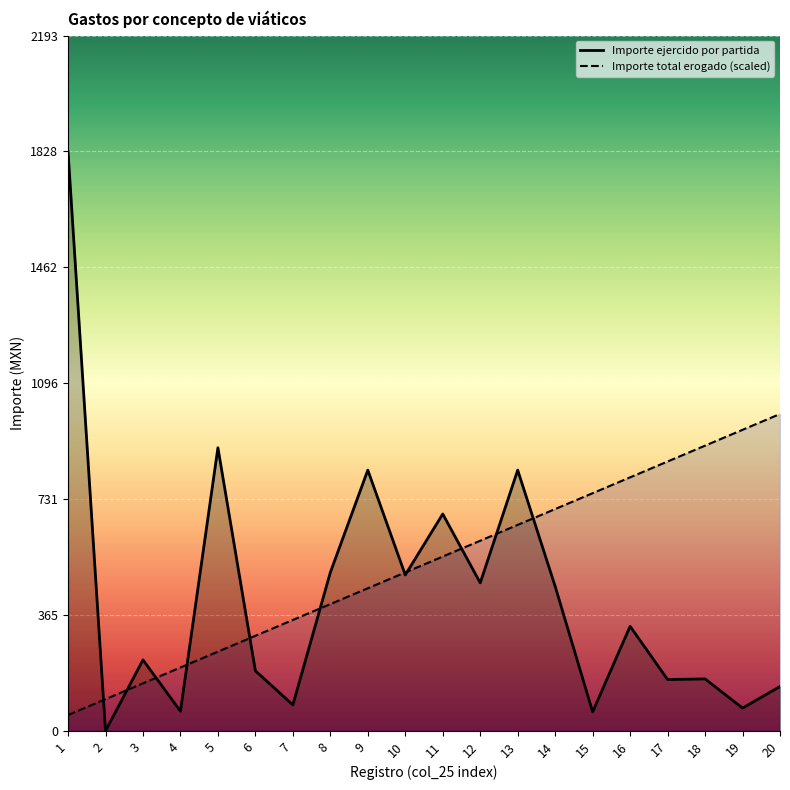

At which label is Importe ejercido por partida closest to 914?

5